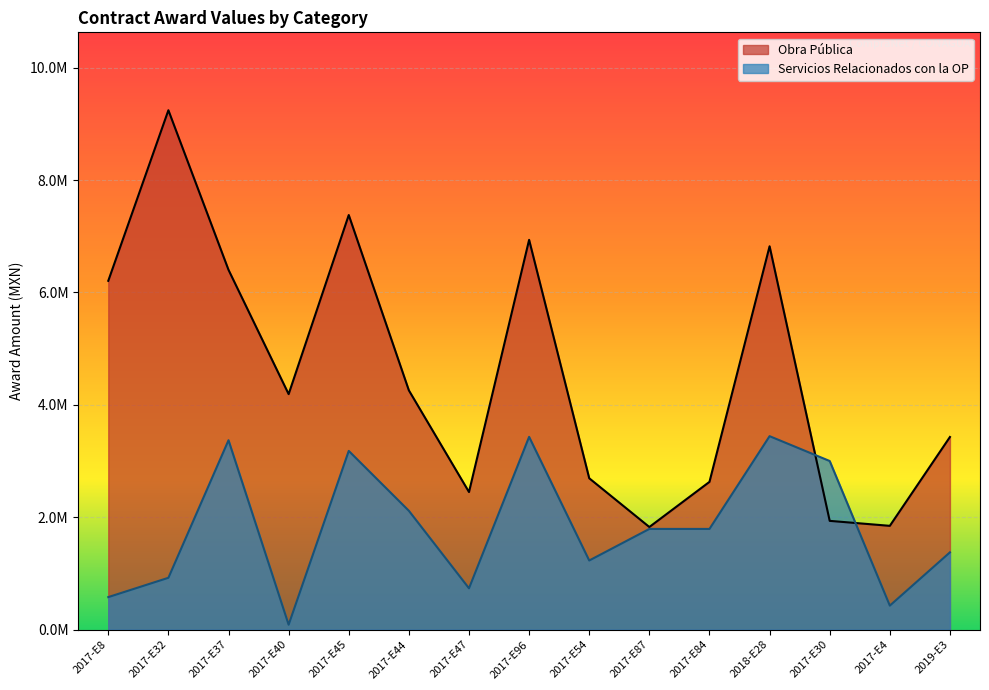

Reading right to left, what are all the values shown in this chart?

Obra Pública: 2019-E3=3428127.5	2017-E4=1846928.8	2017-E30=1935502.0	2018-E28=6822013.2	2017-E84=2629376.3	2017-E87=1826177.6	2017-E54=2693561.5	2017-E96=6936326.7	2017-E47=2448497.8	2017-E44=4257533.0	2017-E45=7378061.6	2017-E40=4190980.6	2017-E37=6402229.5	2017-E32=9242981.4	2017-E8=6207492.0
Servicios Relacionados con la OP: 2019-E3=1375465.7	2017-E4=427218.2	2017-E30=3000662.9	2018-E28=3442766.4	2017-E84=1792015.0	2017-E87=1792015.0	2017-E54=1230117.6	2017-E96=3430539.9	2017-E47=735311.2	2017-E44=2114669.0	2017-E45=3180443.2	2017-E40=87366.8	2017-E37=3370456.8	2017-E32=922386.2	2017-E8=578568.8